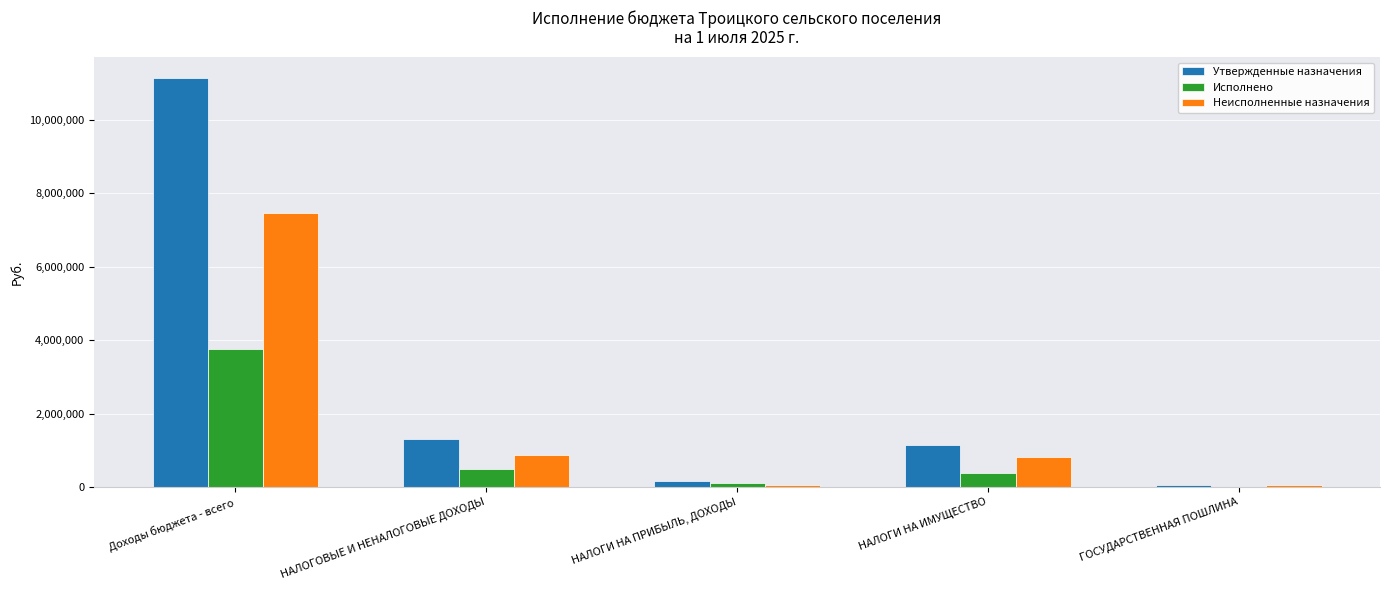

What are all the series names shown in the legend?

Утвержденные назначения, Исполнено, Неисполненные назначения